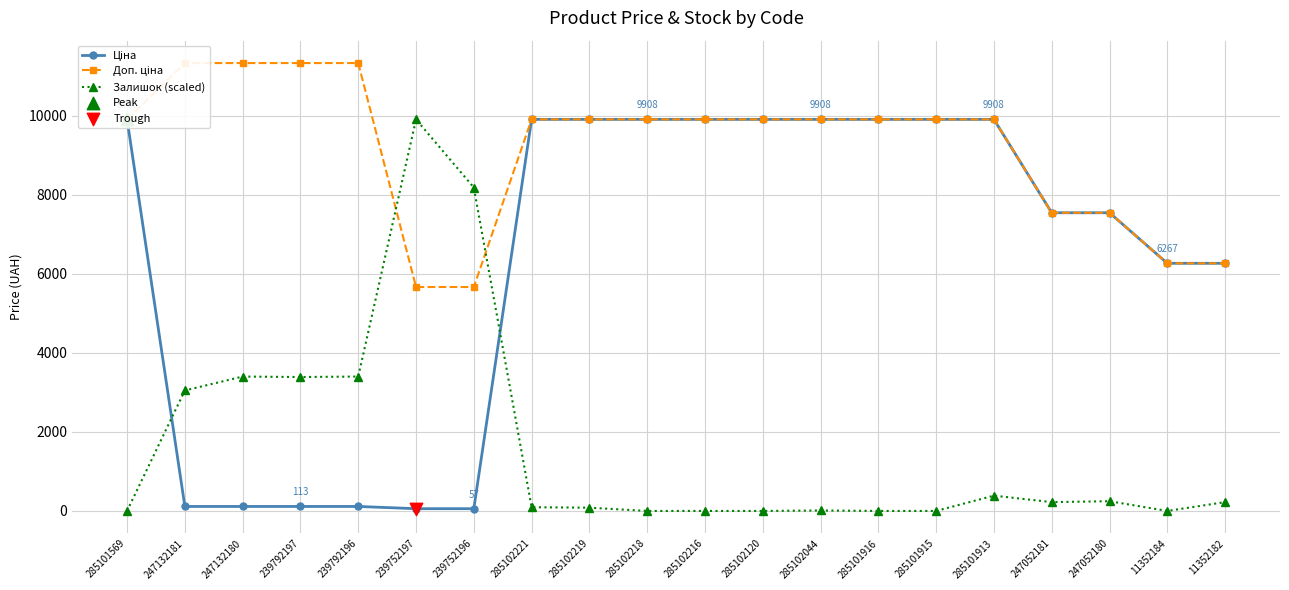

Which series has the largest total across all categories?

Доп. ціна